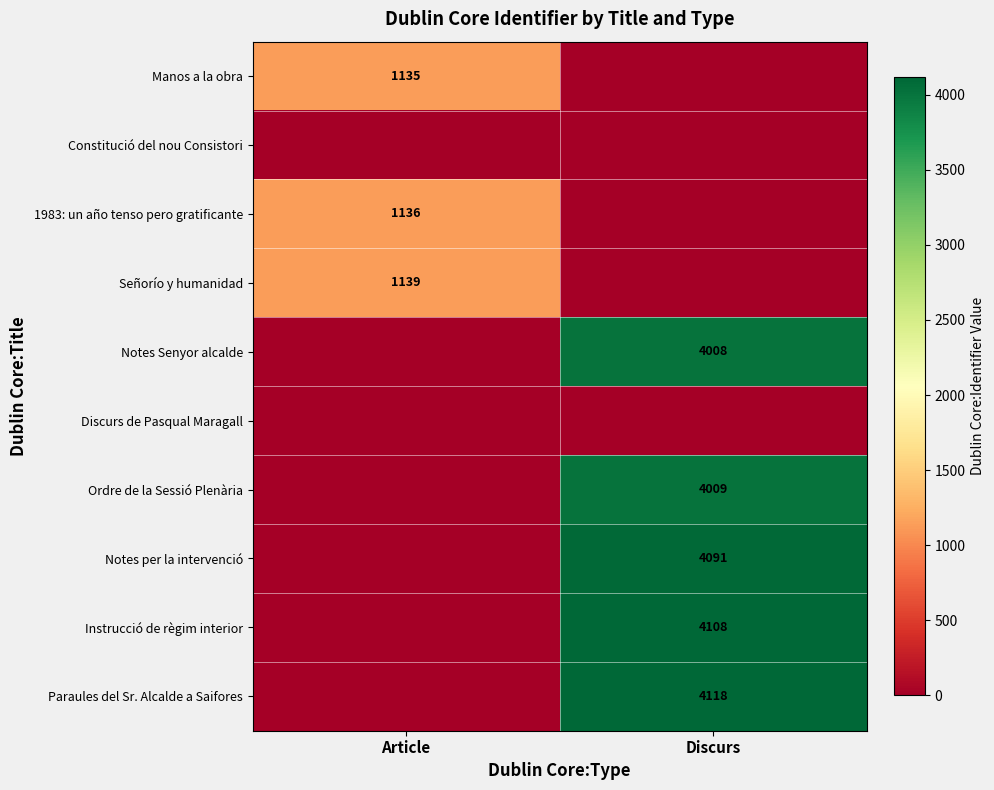

Is it true that Paraules del Sr. Alcalde a Saifores equals 2882 at Discurs?

False